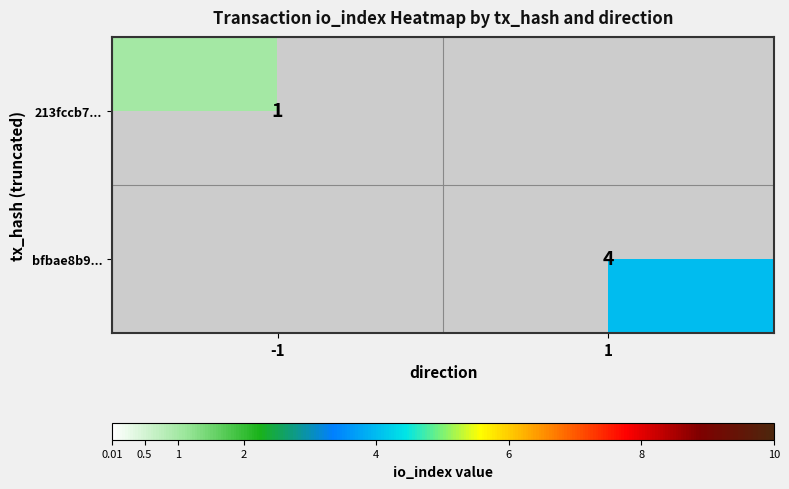

The value of bfbae8b9... at 1 is 2. True or false?

False